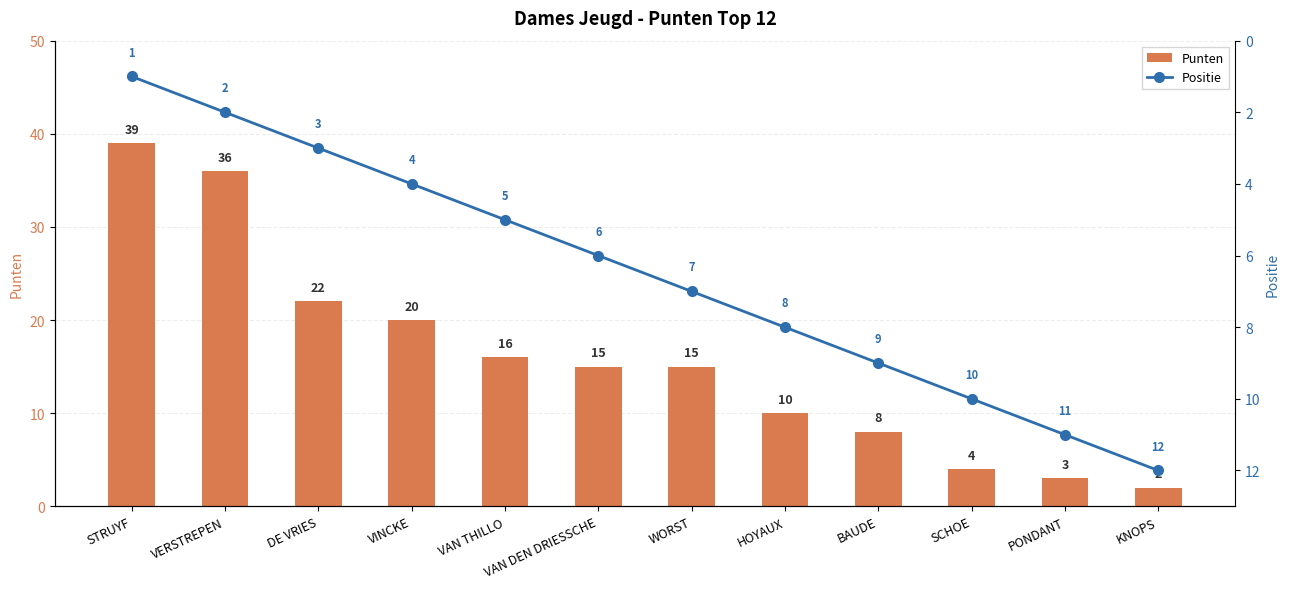

At PONDANT, list the series in order from largest to smallest.

Positie, Punten